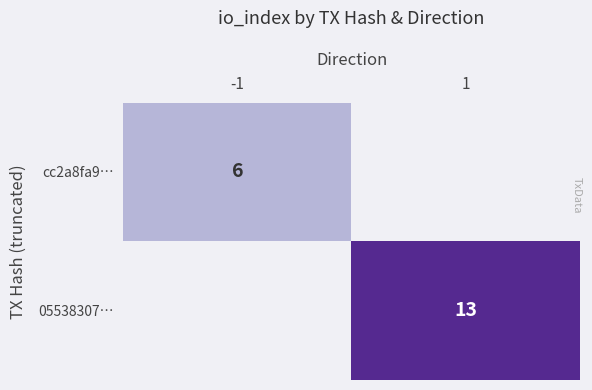

Is it true that cc2a8fa9… equals 8 at -1?

False